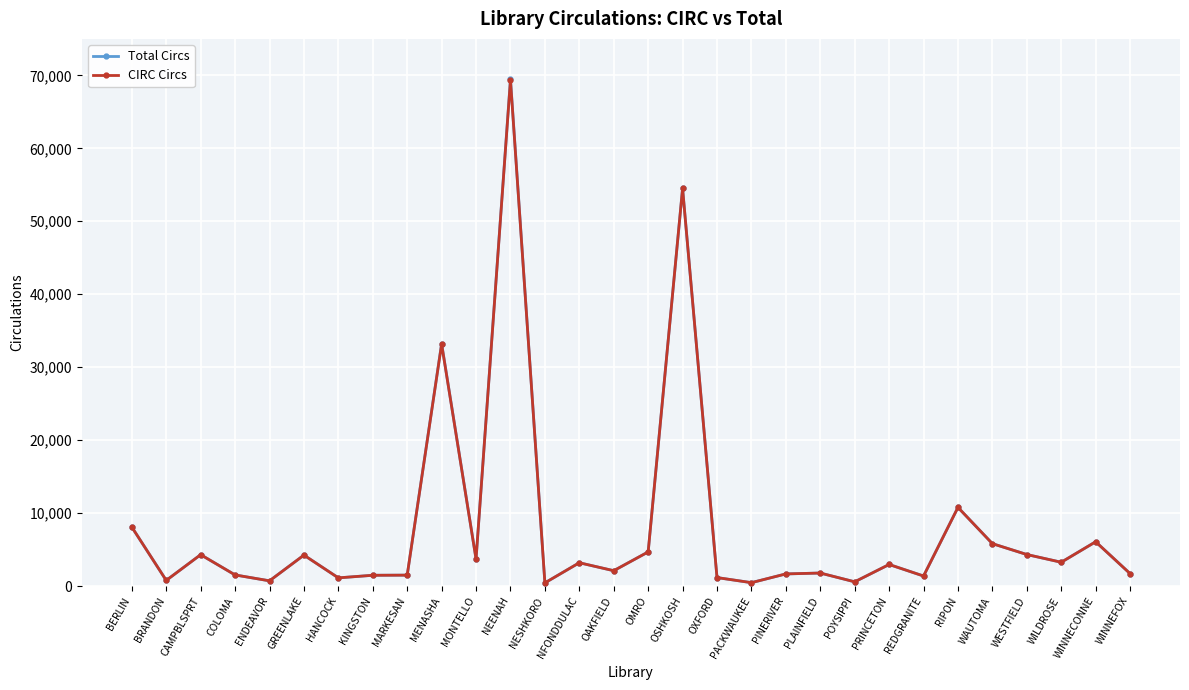

Where is the first local minimum for CIRC Circs?

BRANDON